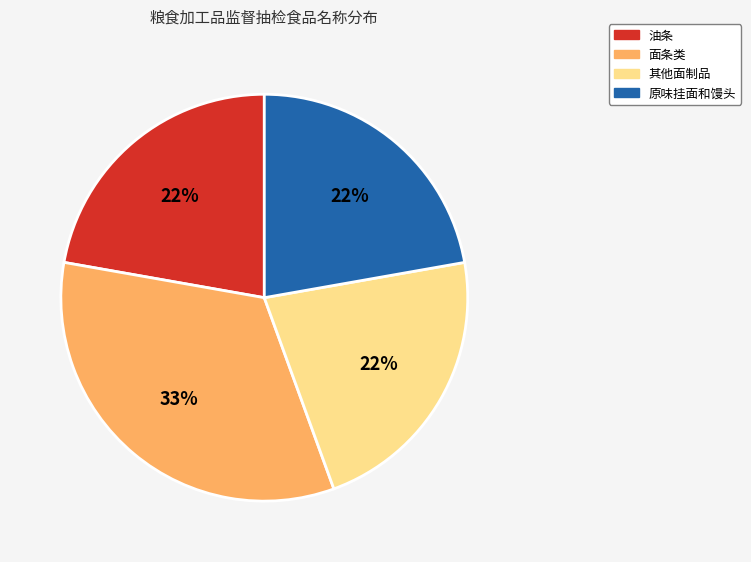

Is the sum of 原味挂面和馒头 and 油条 greater than half?

No